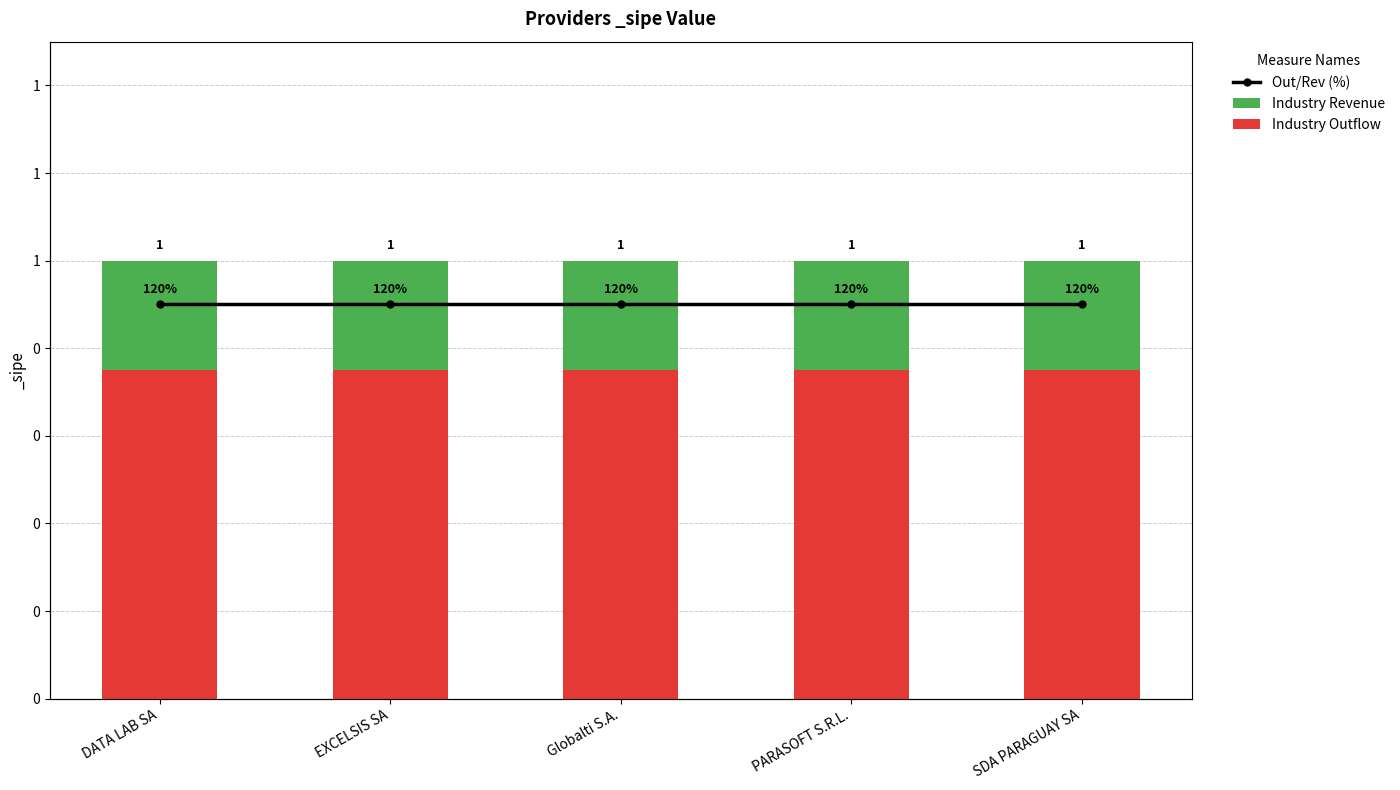

The Industry Outflow series shows 1.0 at PARASOFT S.R.L.. True or false?

False